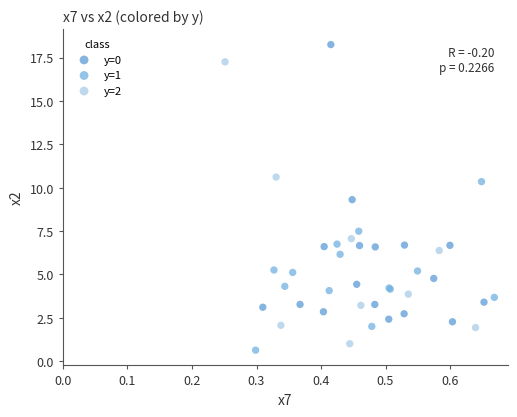

Which series contains the highest Y value?

y=0